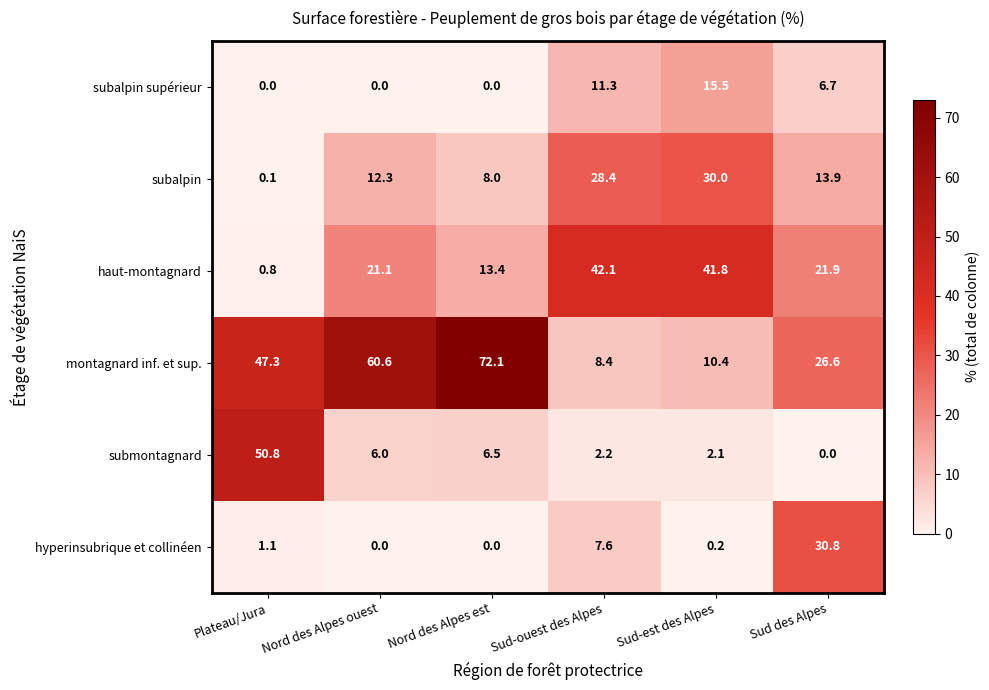

What is the average value of the subalpin supérieur series?

5.6